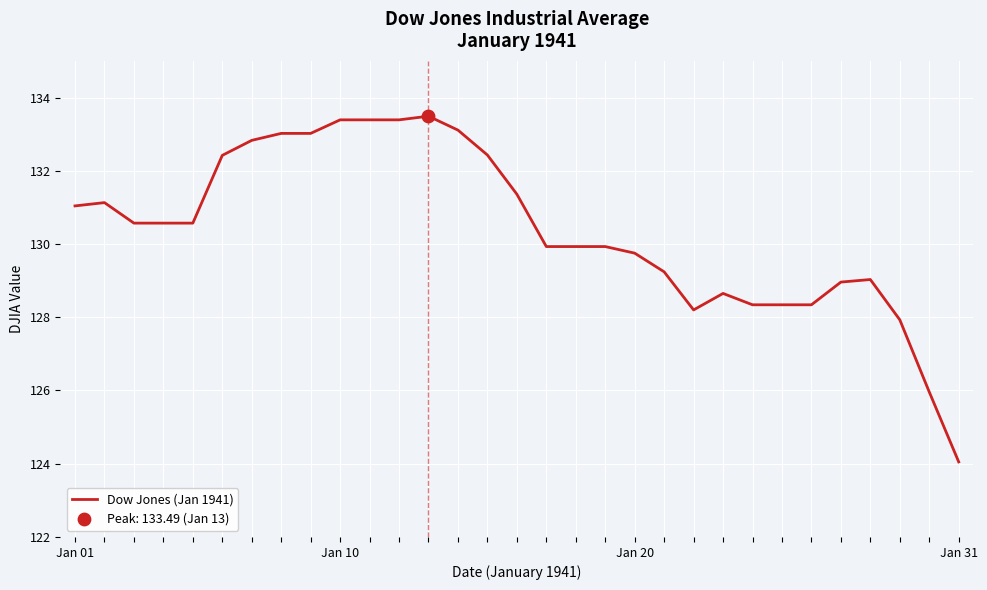

What is the difference between the maximum and minimum values?

9.4